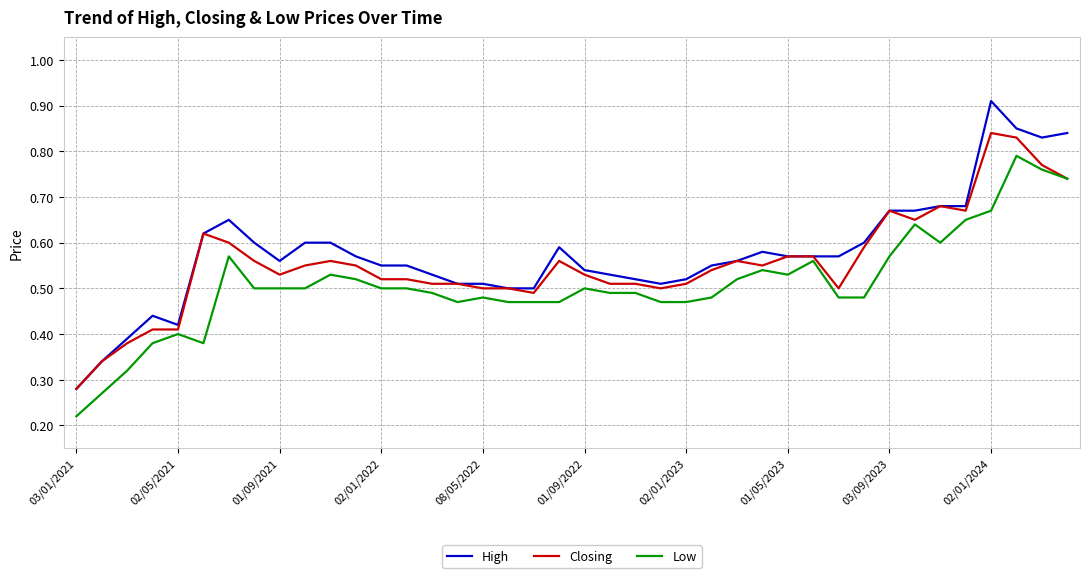

List the series in order of their peak value, lowest first.

Low, Closing, High